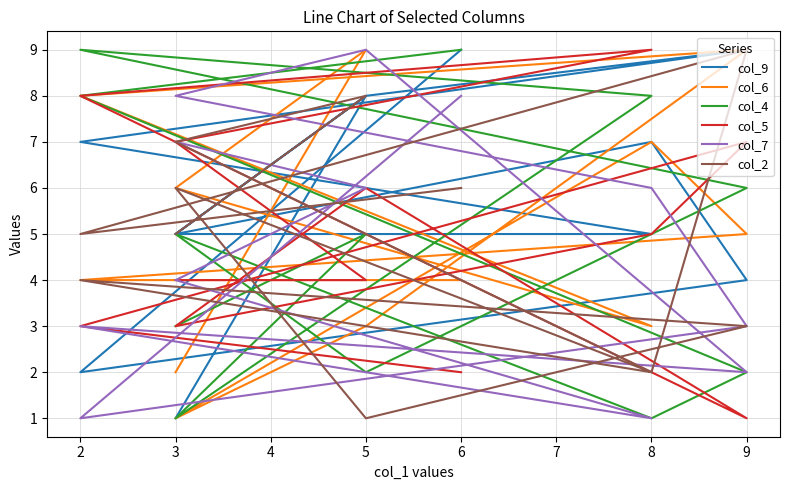

How many categories are shown in the chart?

12